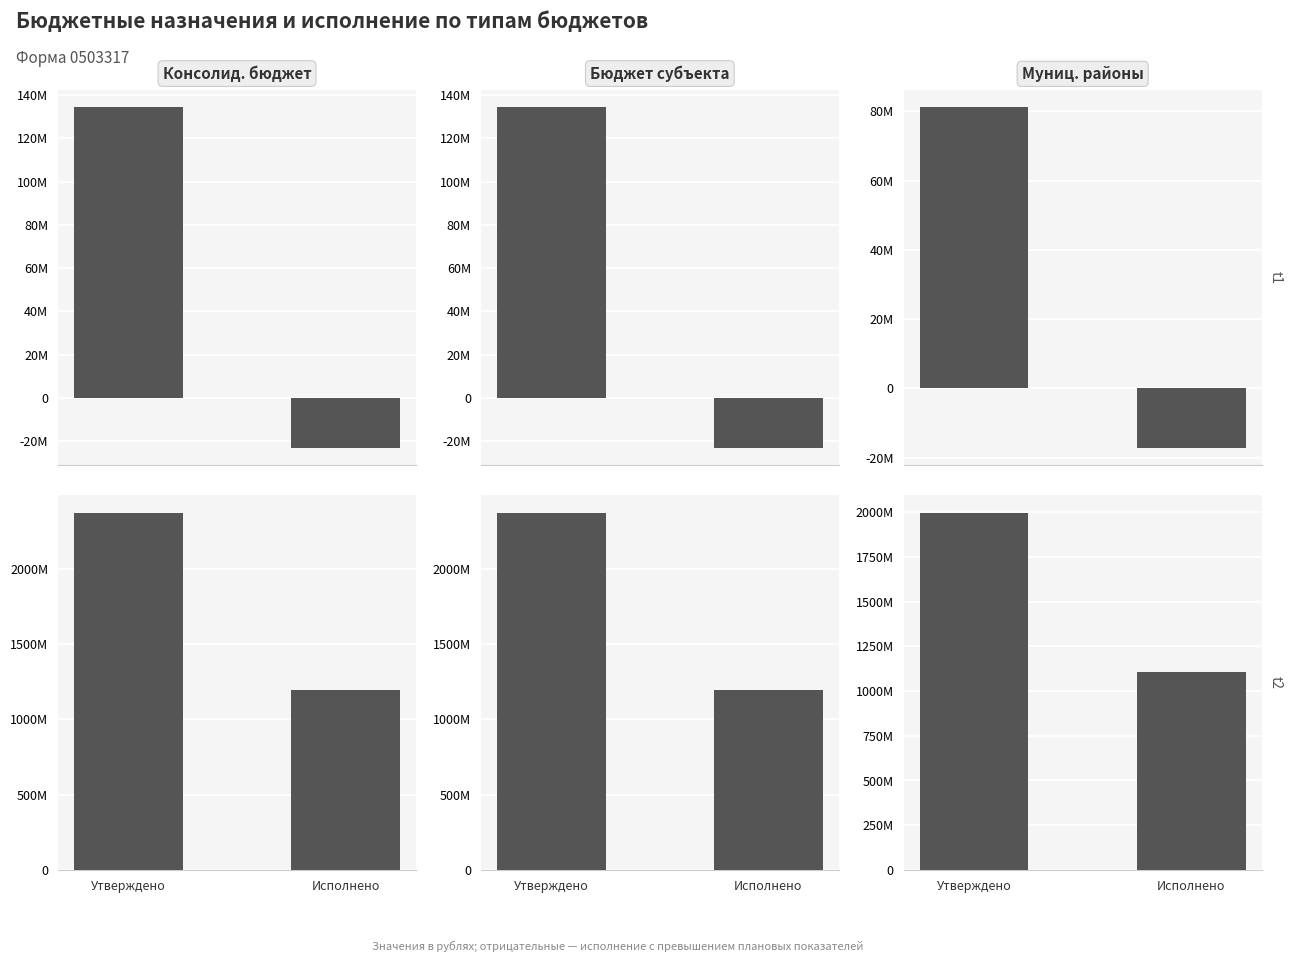

Between Утверждено and Исполнено, which series saw the biggest shift?

Консолид. бюджет